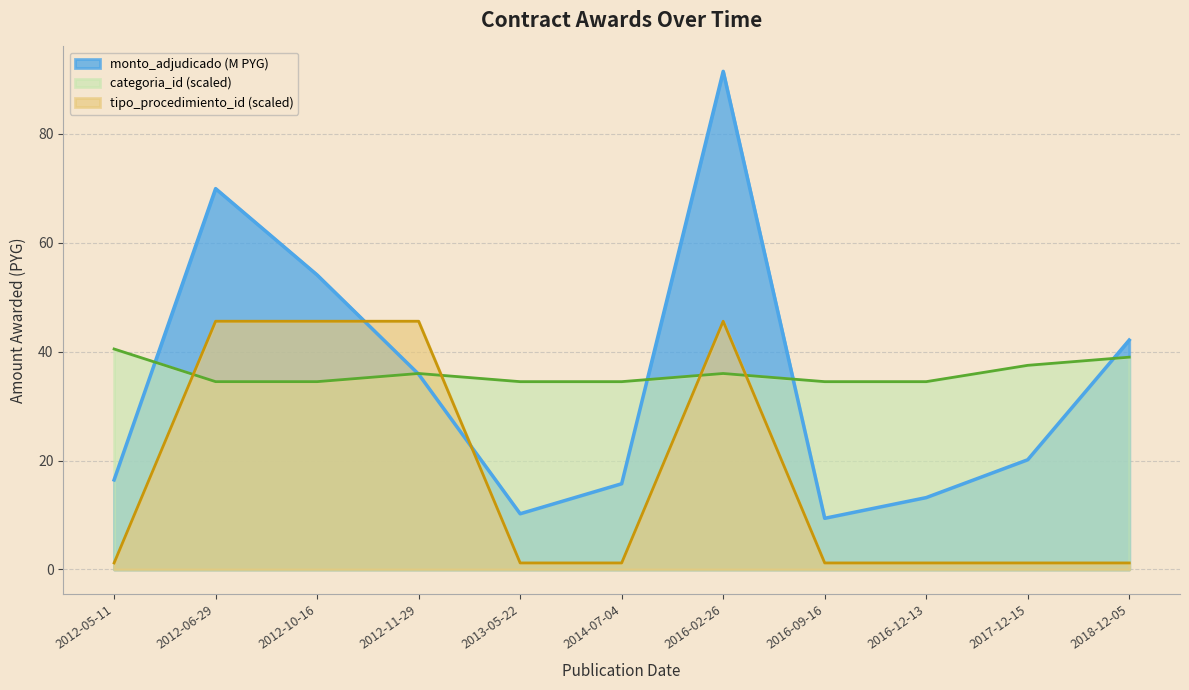

Between which two adjacent categories do tipo_procedimiento_id and categoria_id first intersect?

2012-05-11 and 2012-06-29